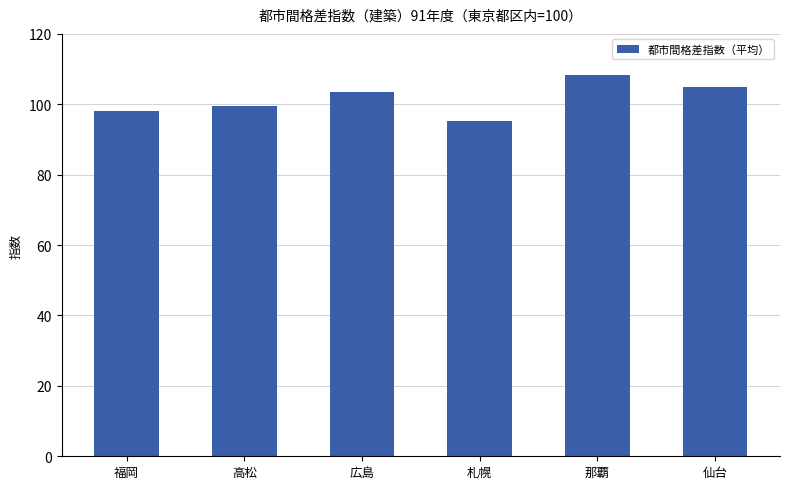

What value does the data have at 福岡?

98.1